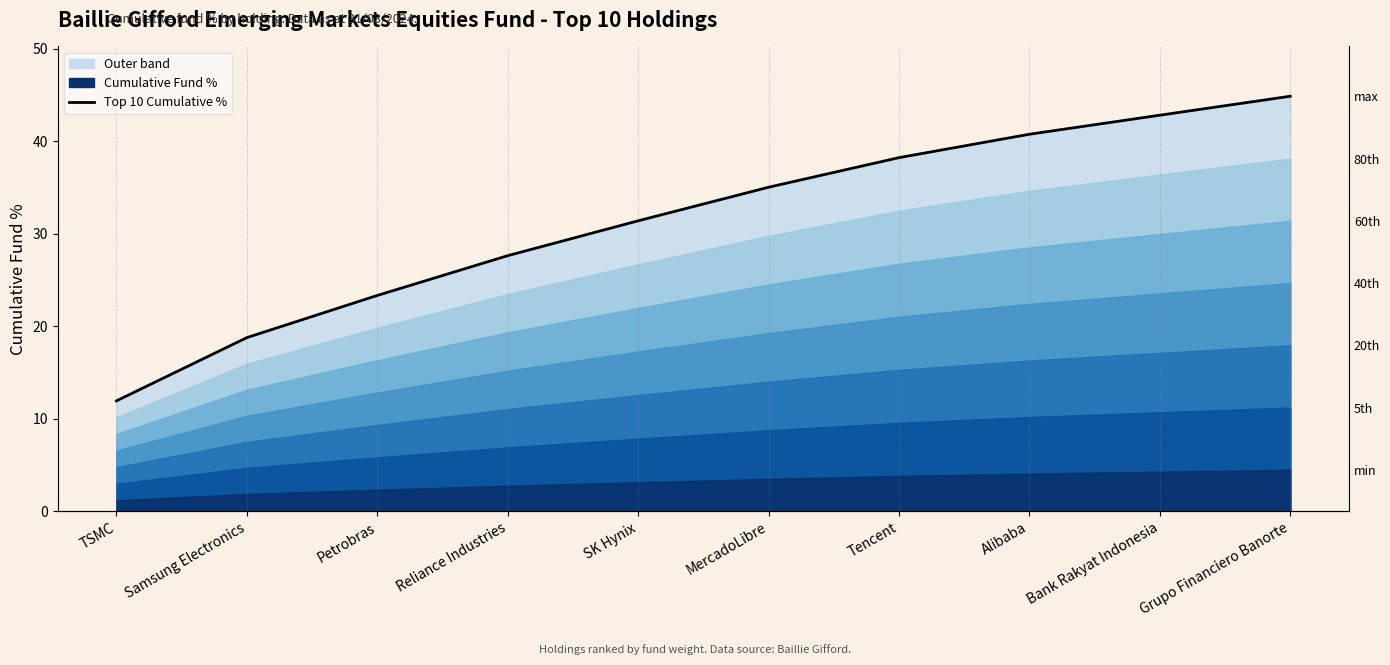

What is the minimum value shown in the chart?

11.9